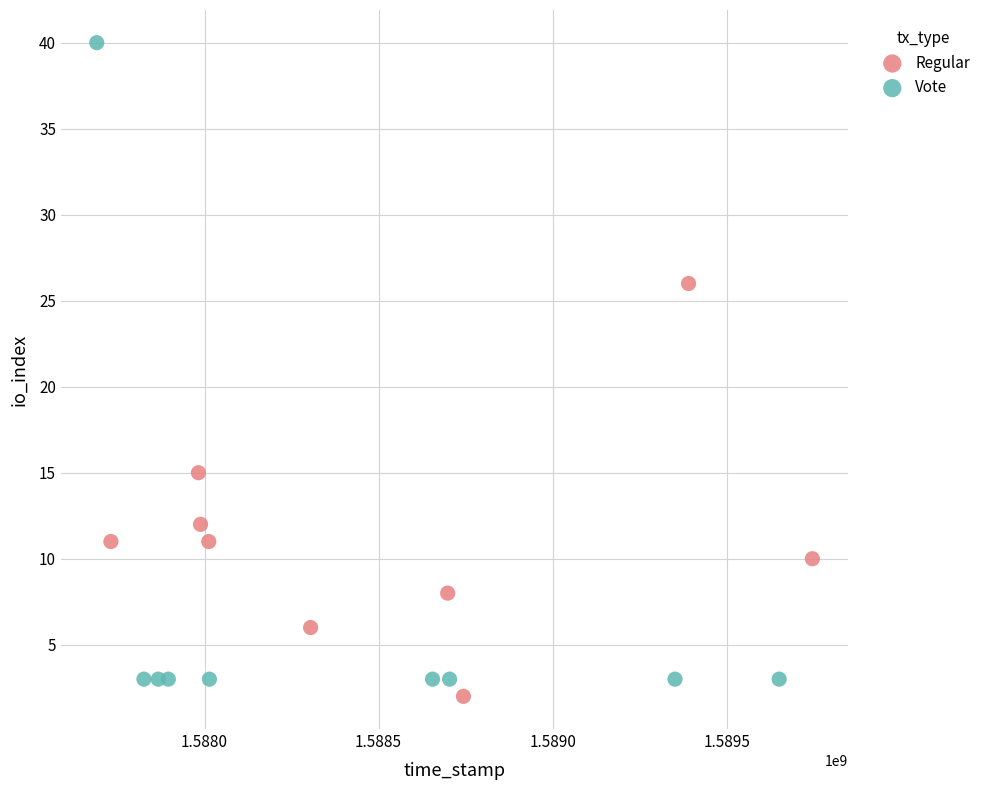

Which series reaches the maximum Y coordinate?

Vote